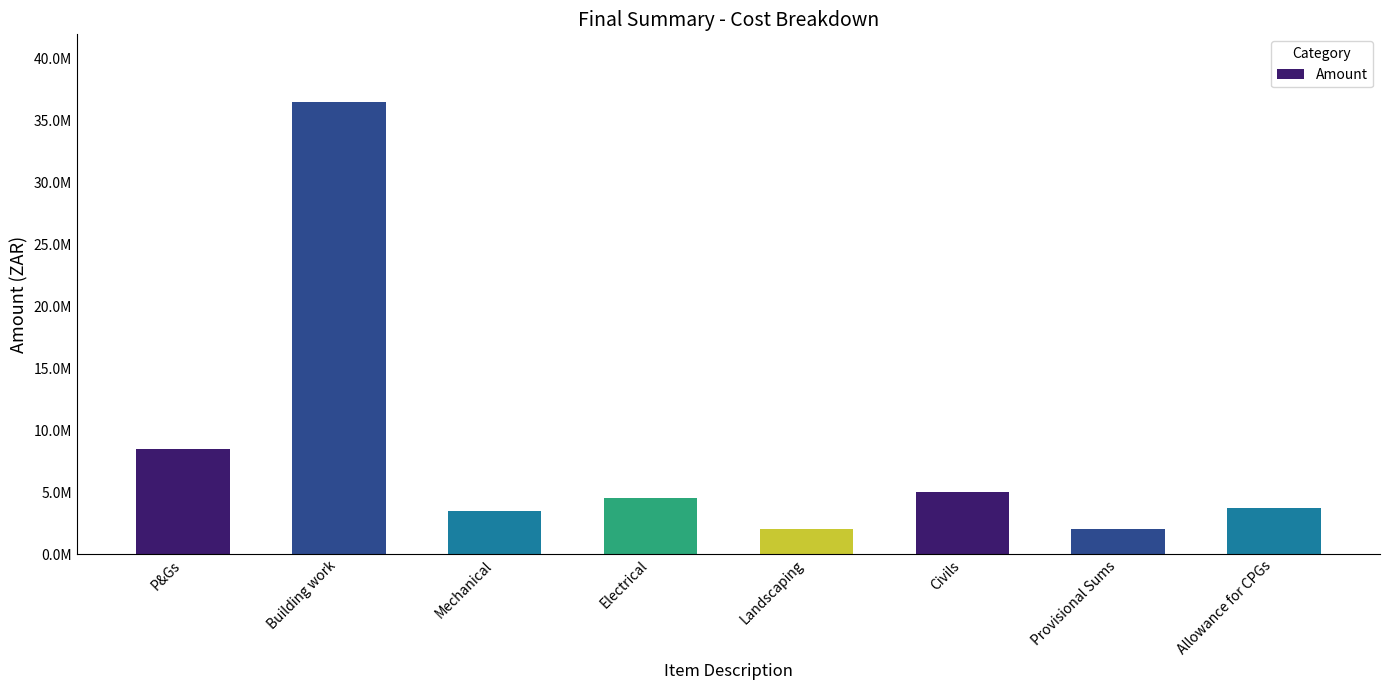

Between P&Gs and Mechanical, which is larger?

P&Gs